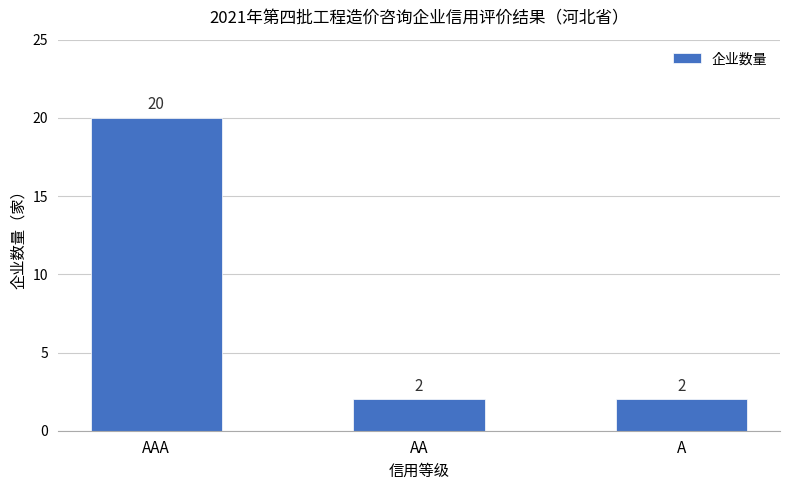

What is the average value?

8